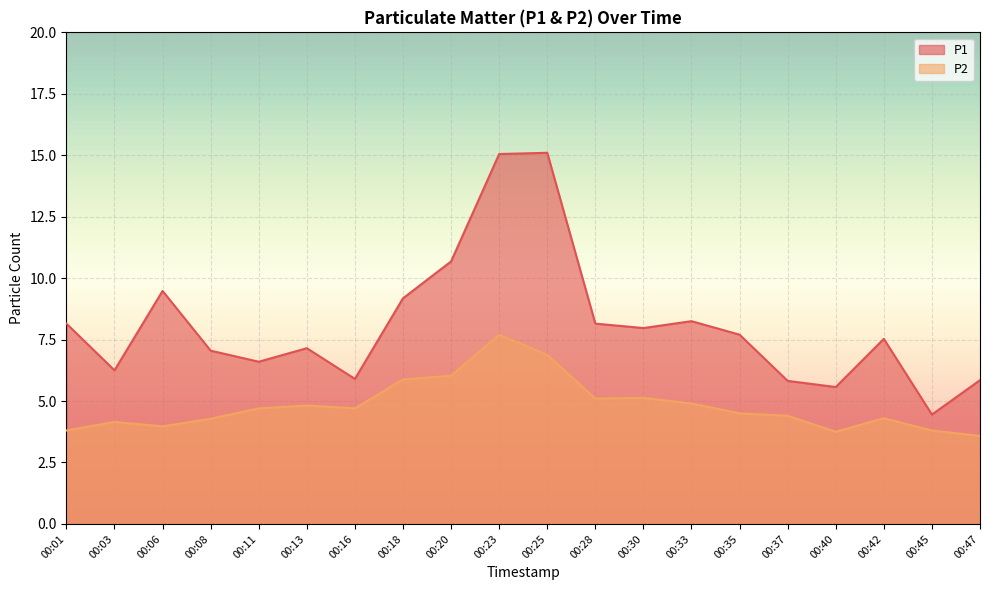

List the labels in order of P2 value, largest first.

00:23, 00:25, 00:20, 00:18, 00:30, 00:28, 00:33, 00:13, 00:11, 00:16, 00:35, 00:37, 00:42, 00:08, 00:03, 00:06, 00:01, 00:45, 00:40, 00:47